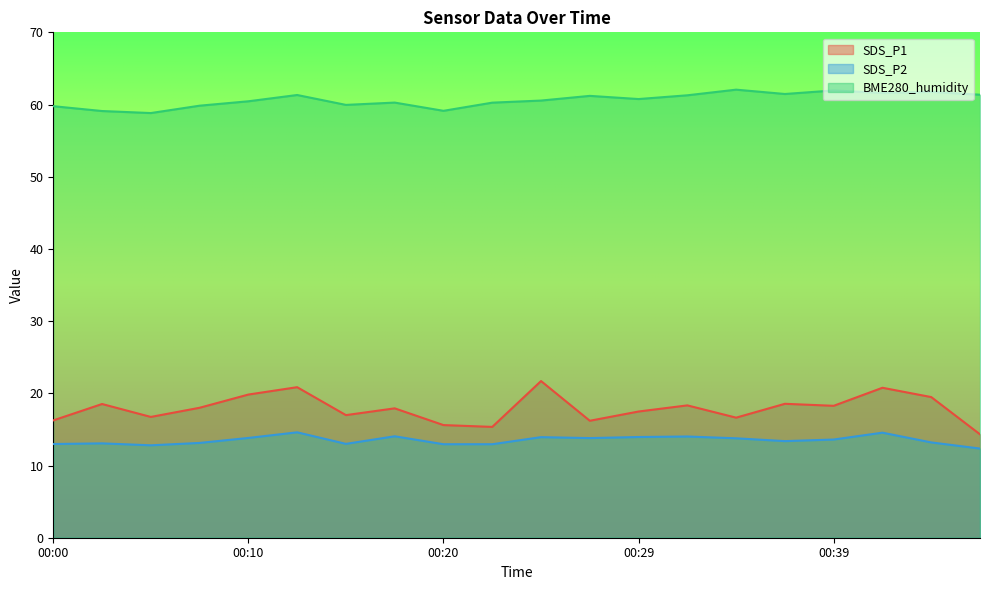

True or false: SDS_P2 has a value of 5.9 at 00:17.

False